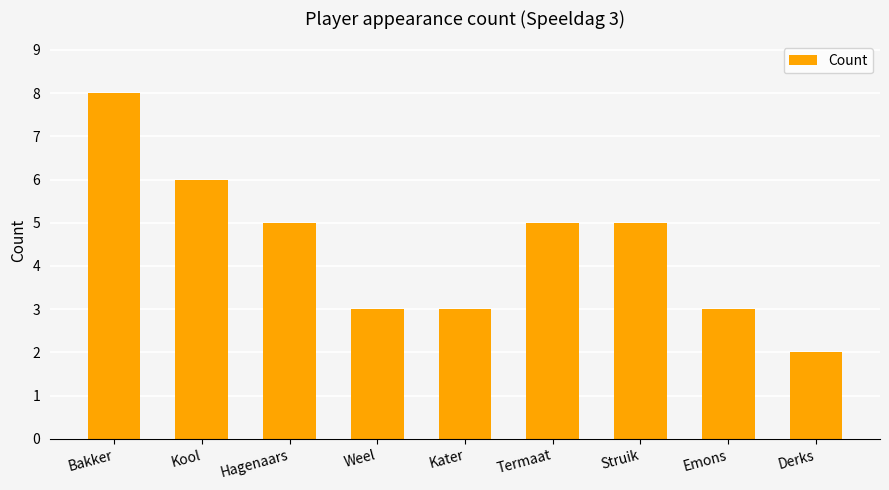

Which label corresponds to the smallest value in the chart?

Derks